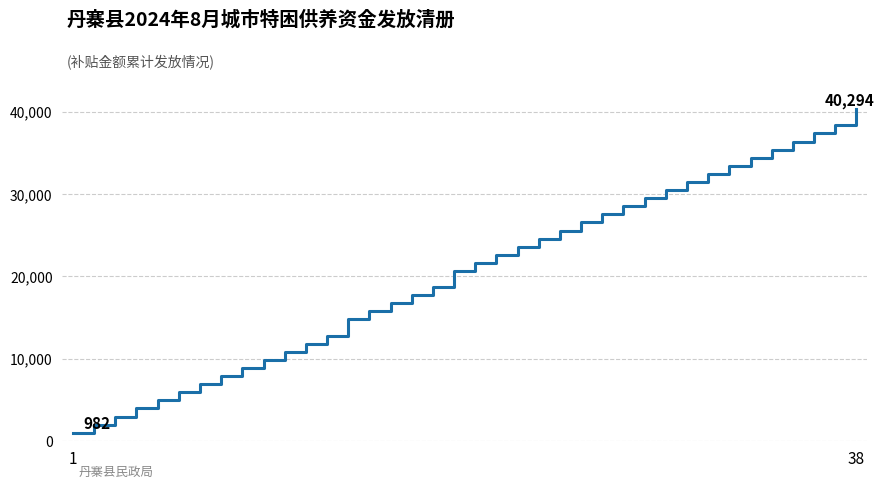

What is the maximum value shown in the chart?

40294.8